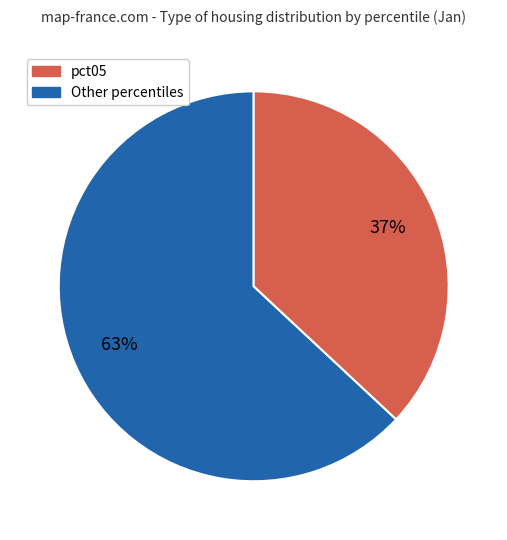

To the nearest percent, what is the difference between the largest and smallest slice percentages?

26%